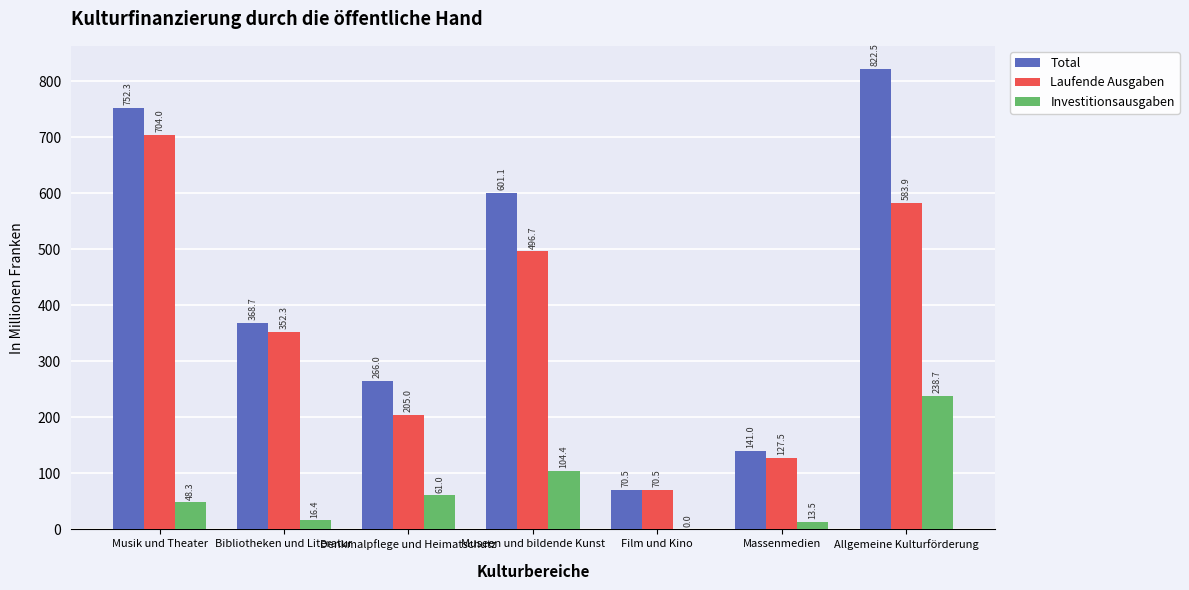

Which series changed the most between Musik und Theater and Museen und bildende Kunst?

Laufende Ausgaben